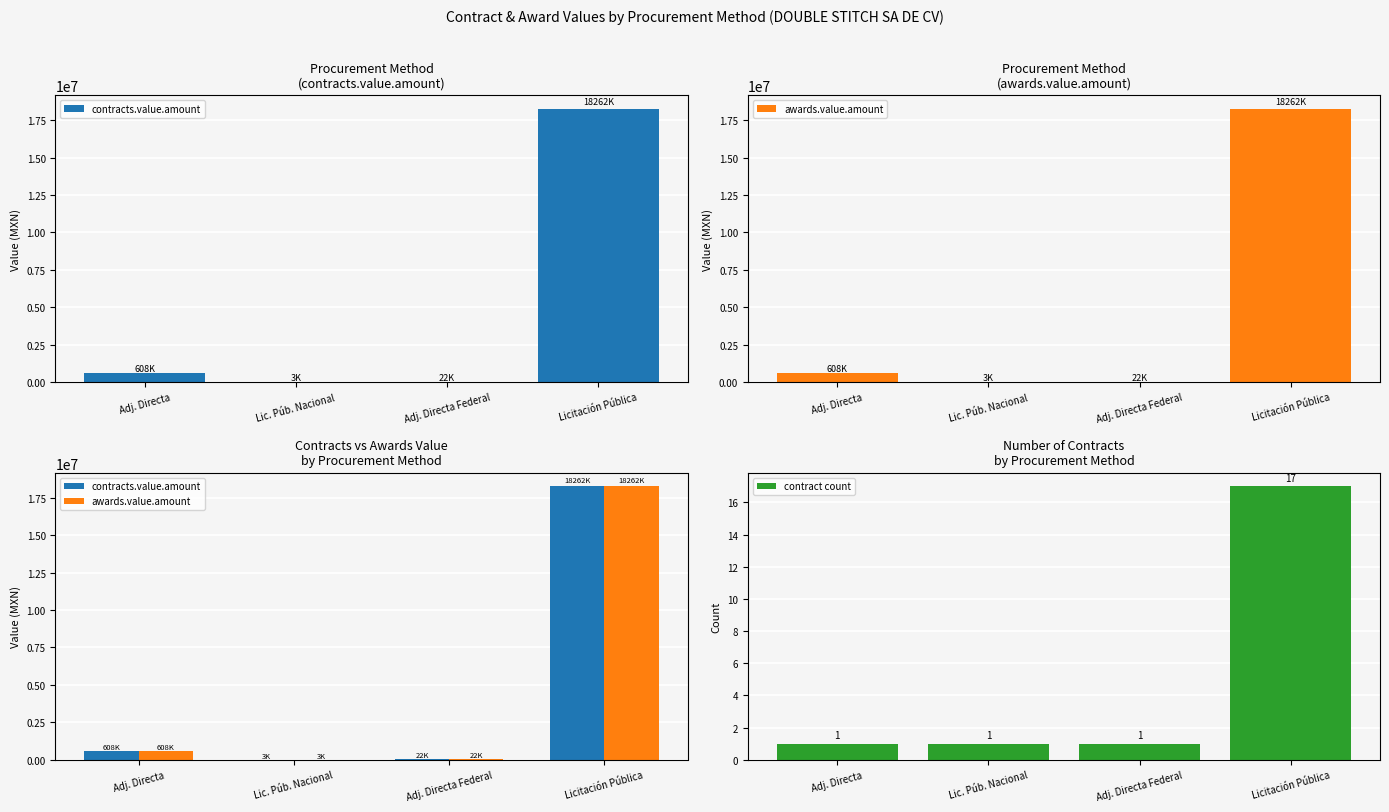

What position from the right is Adj. Directa?

4